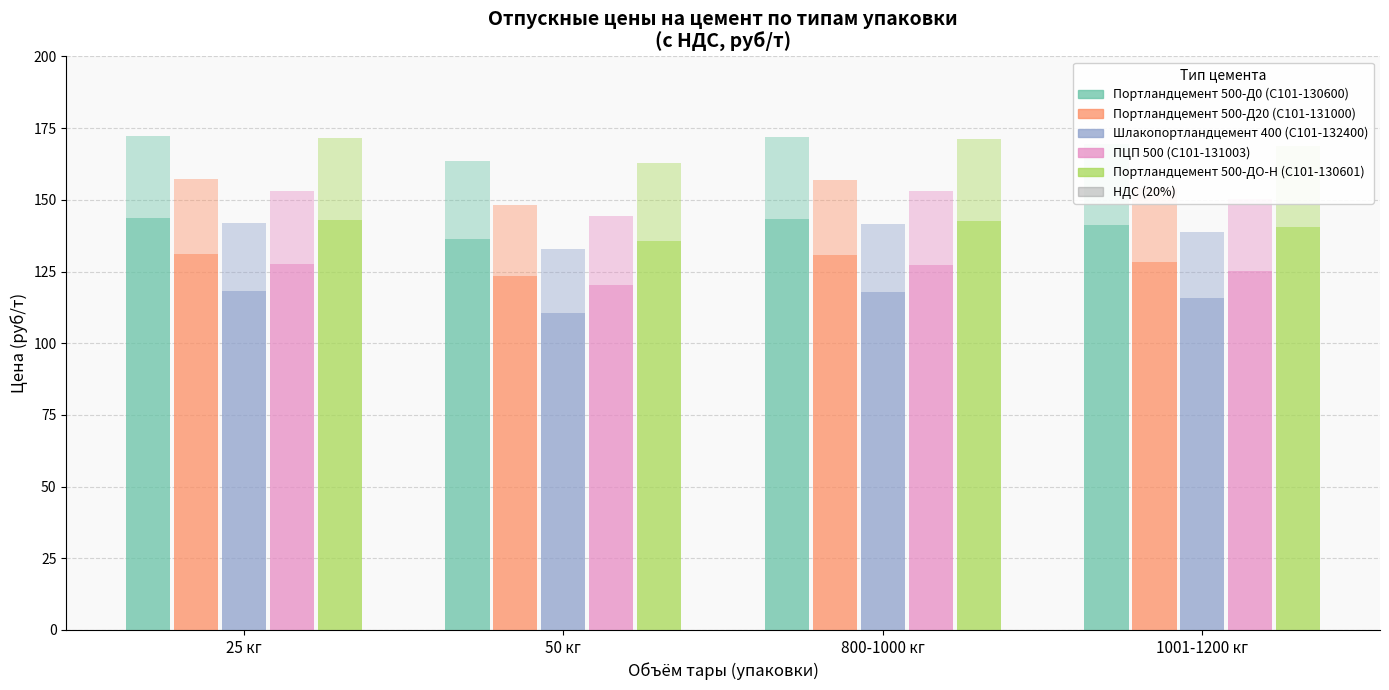

The ПЦП 500 (С101-131003) series shows 79.7 at 800-1000 кг. True or false?

False